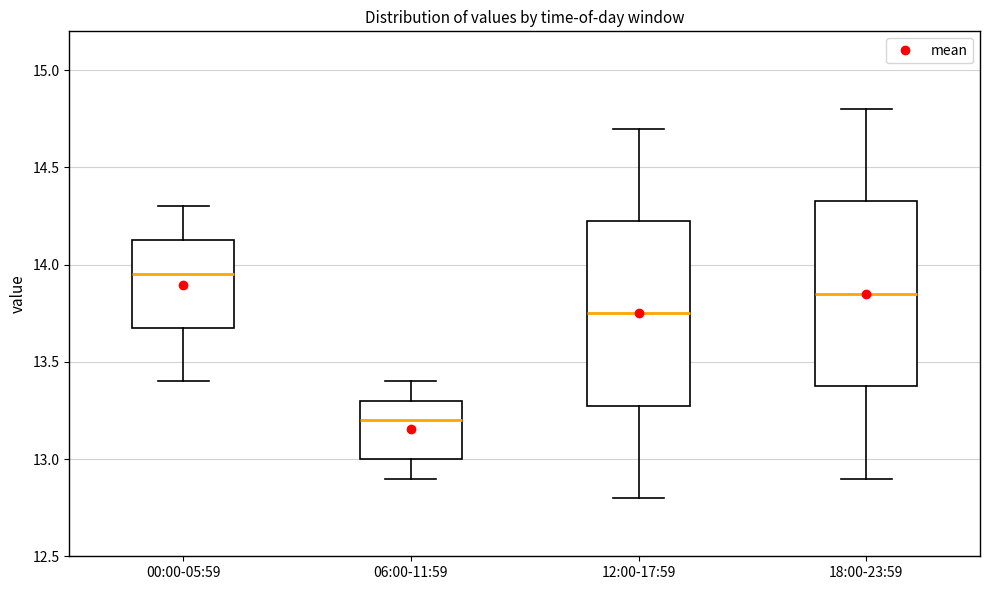

Which box has the lowest median line?

06:00-11:59